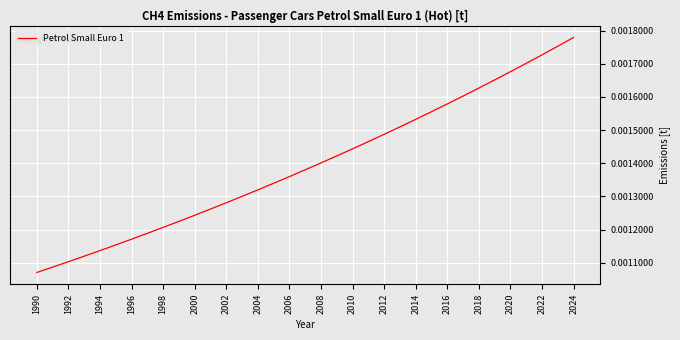

At which category does the chart reach its peak across all series?

2024